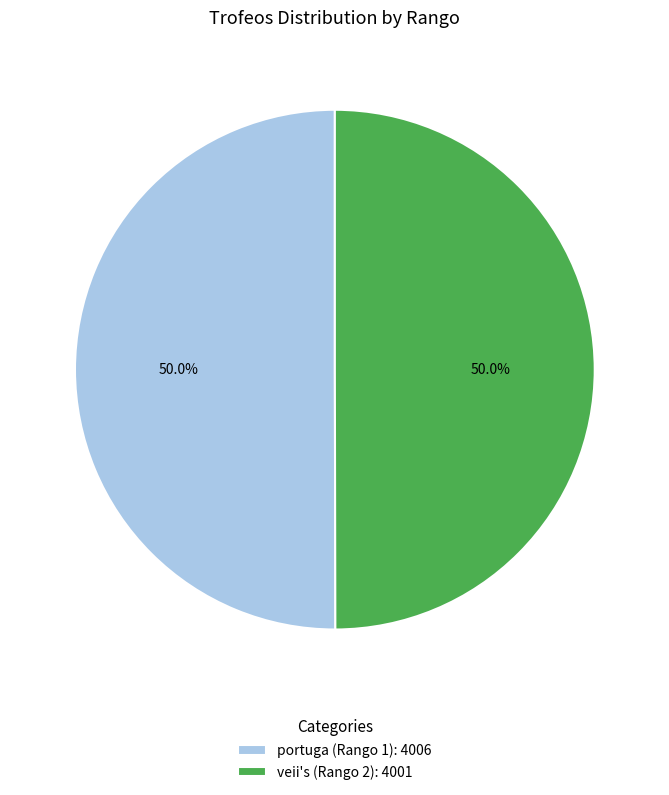

What is the ratio of the value at portuga (Rango 1): 4006 to the value at veii's (Rango 2): 4001?

1.0